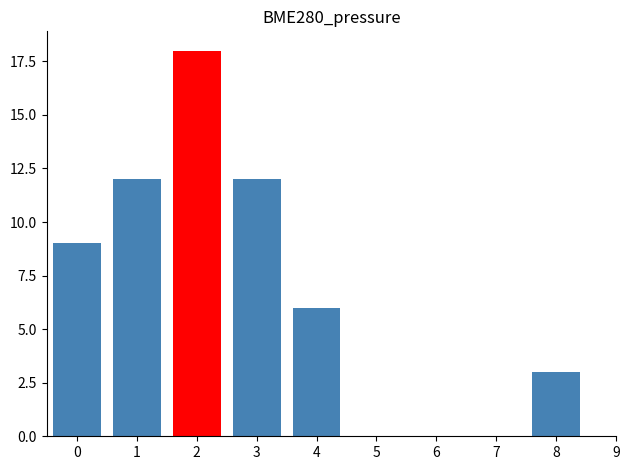

Reading left to right, extract all data points from this chart.

0=9	1=12	2=18	3=12	4=6	5=0	6=0	7=0	8=3